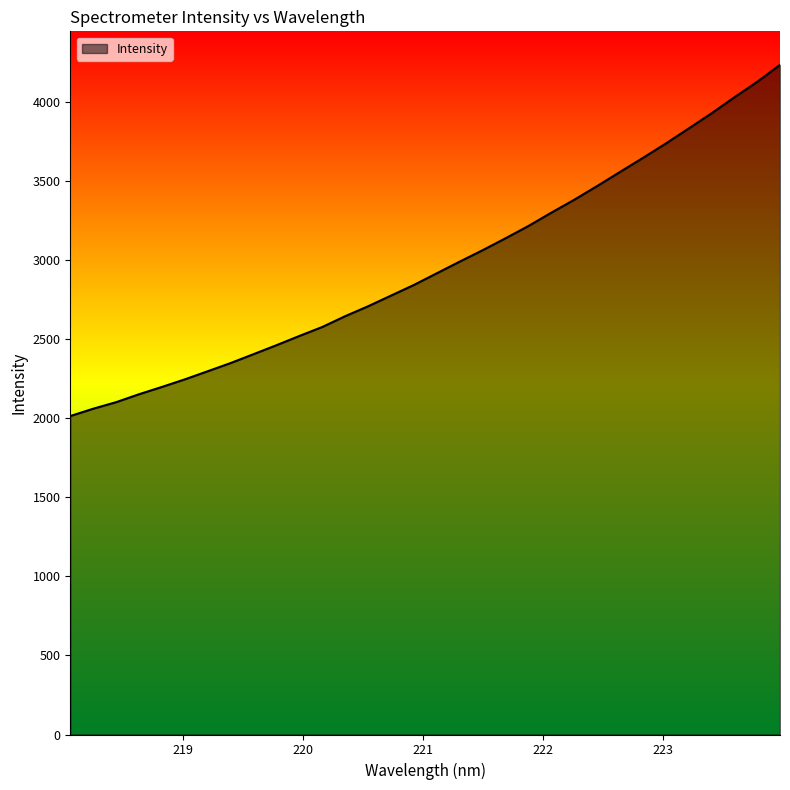

What is the minimum value shown in the chart?

2015.0